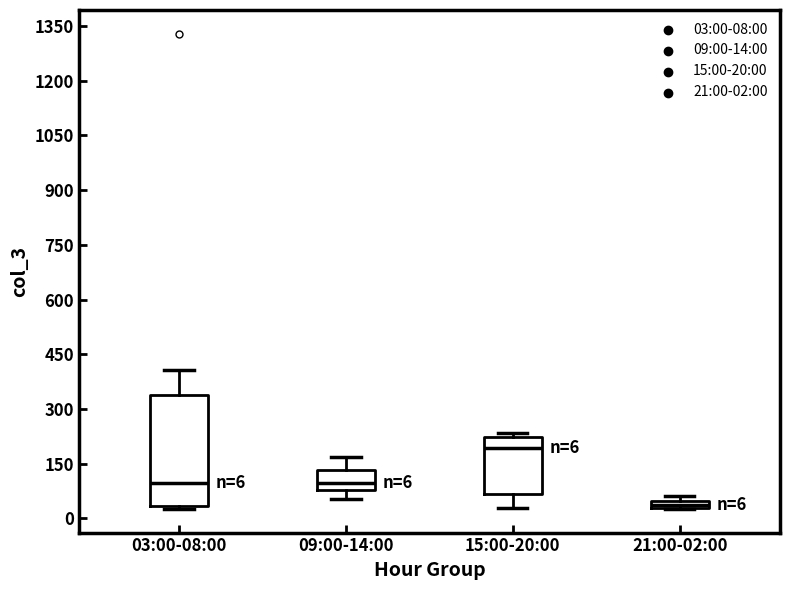

Which box's median line is the lowest?

21:00-02:00